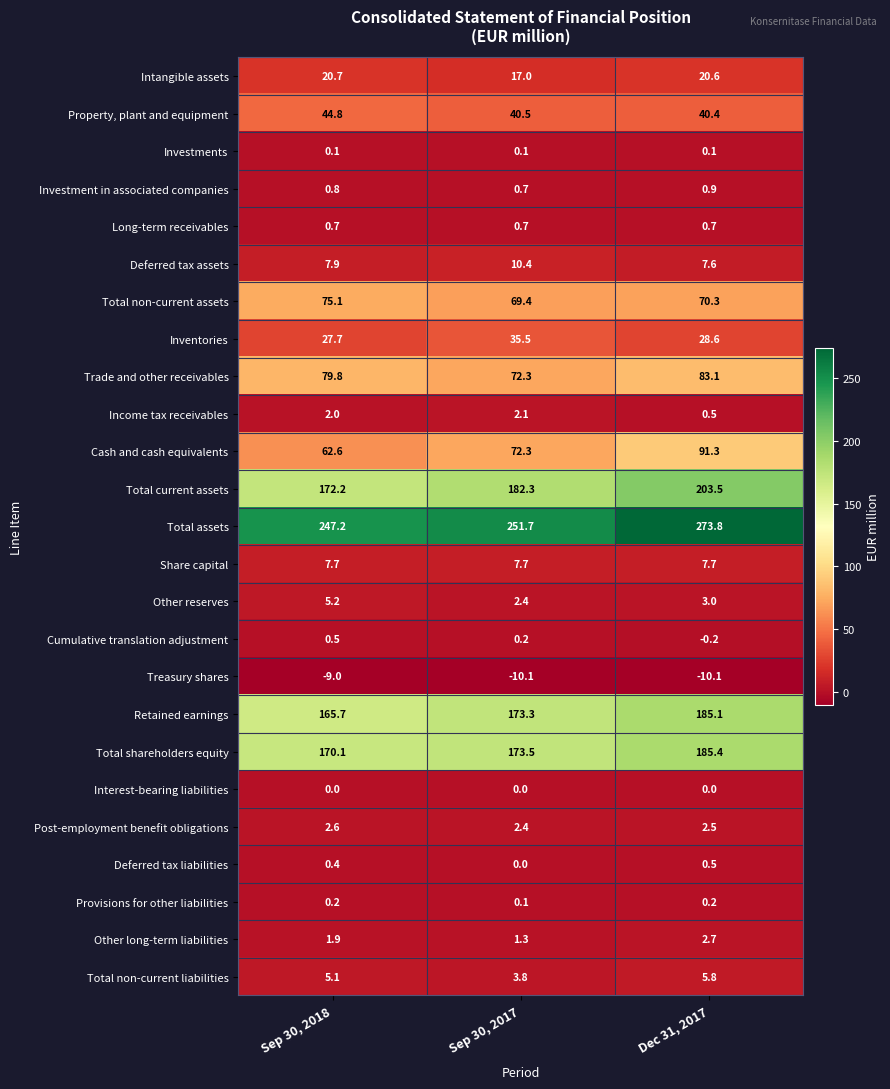

What is the sum of all Trade and other receivables values?

235.2